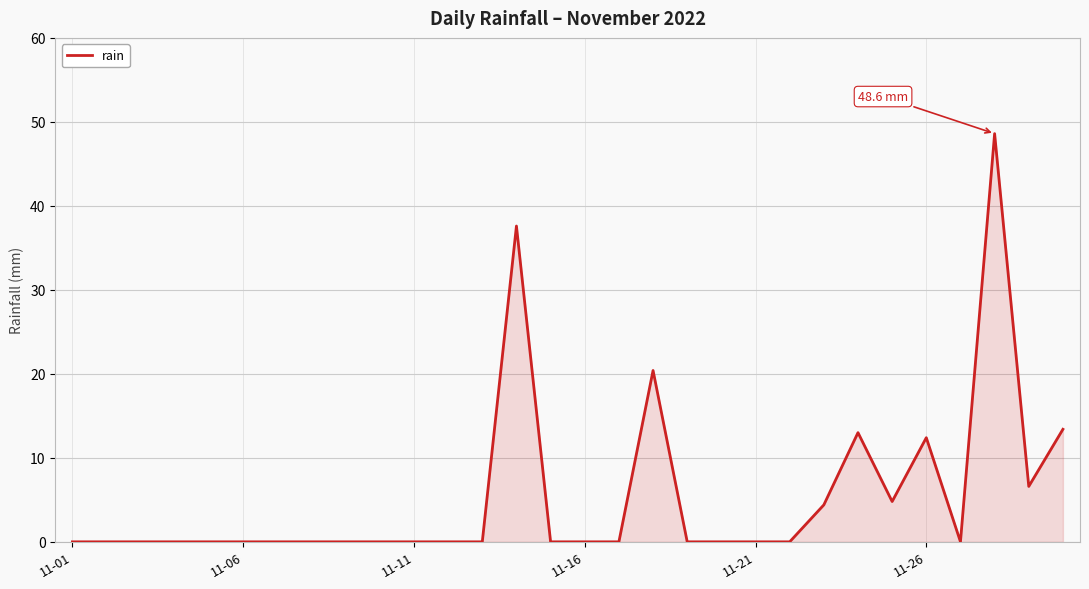

What is the greatest value displayed?

48.6